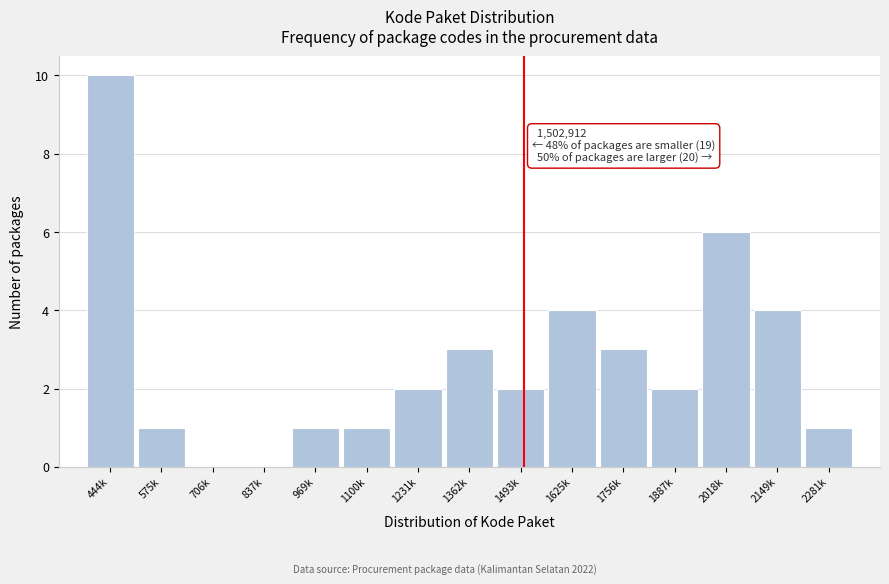

Reading left to right, transcribe all the data shown in this chart.

444k=10	575k=1	706k=0	837k=0	969k=1	1100k=1	1231k=2	1362k=3	1493k=2	1625k=4	1756k=3	1887k=2	2018k=6	2149k=4	2281k=1